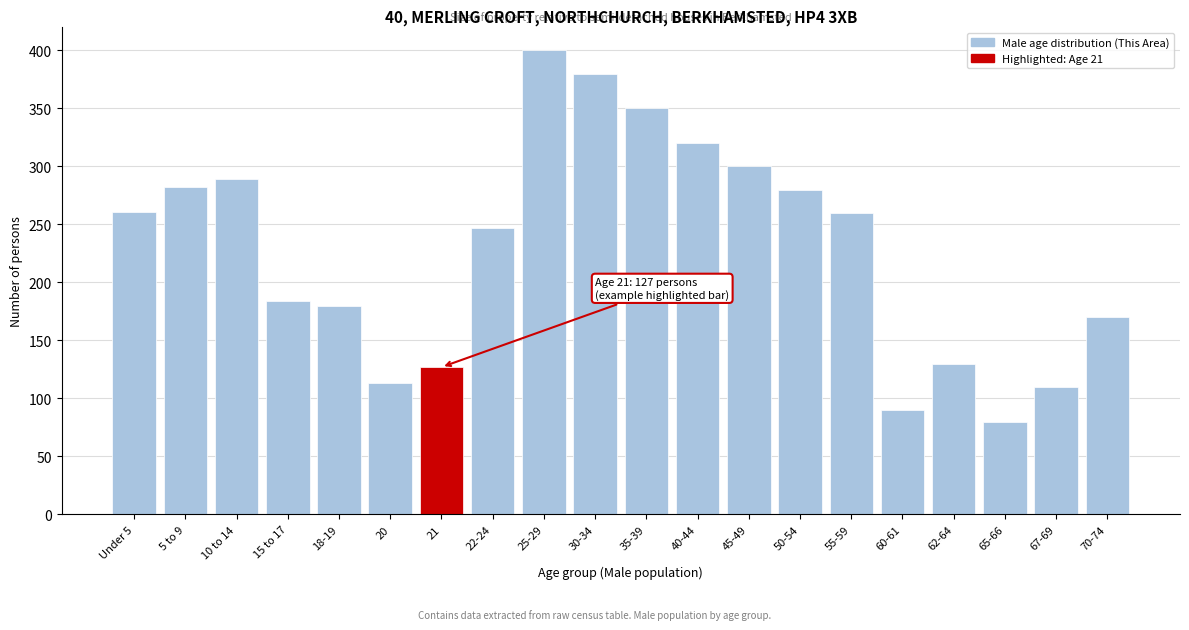

At which category does the chart reach its peak across all series?

25-29